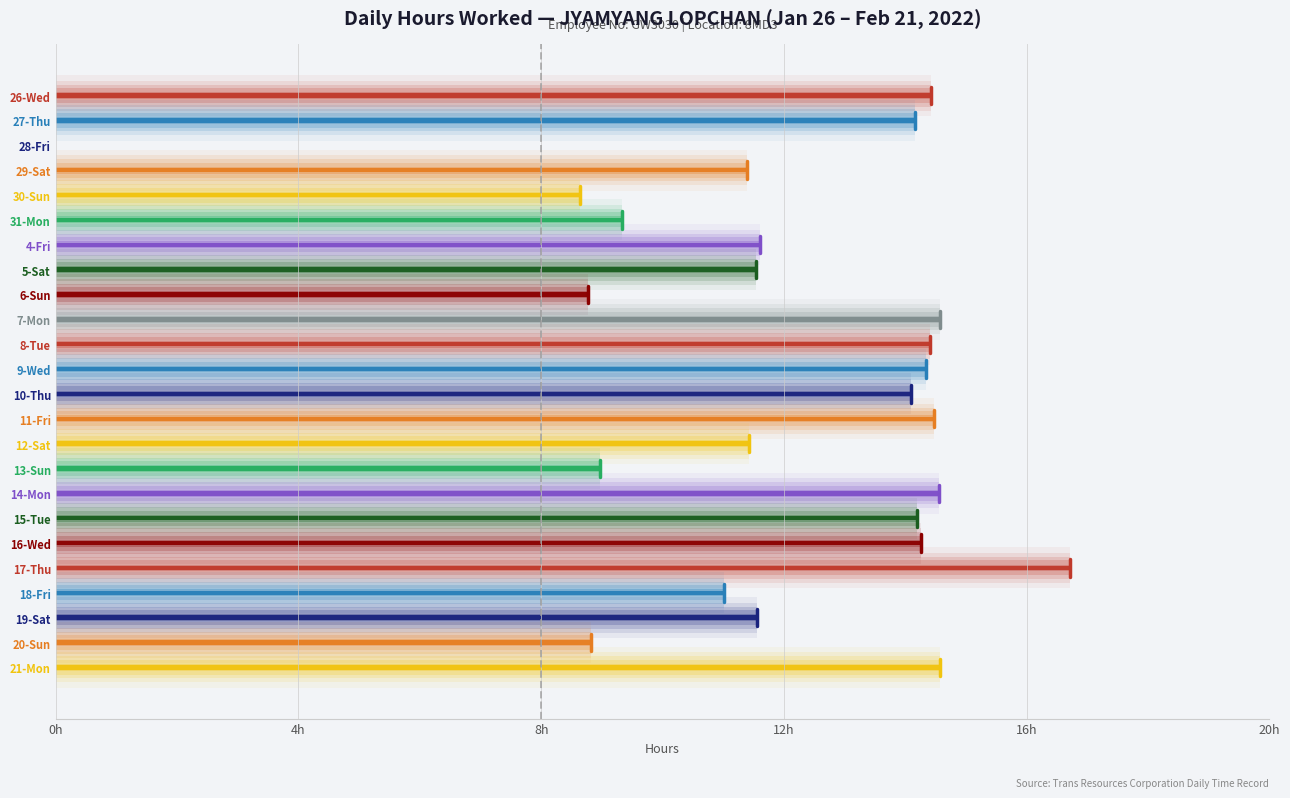

How many positive values are there?

23